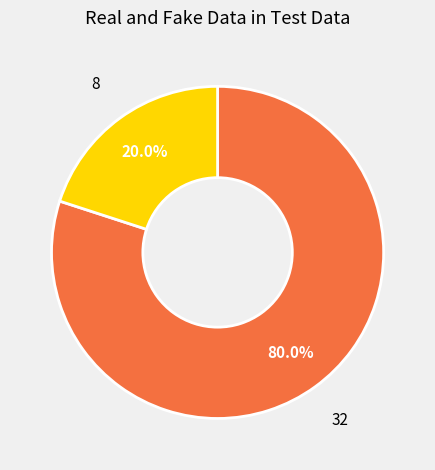

How many slices are in this pie chart?

2